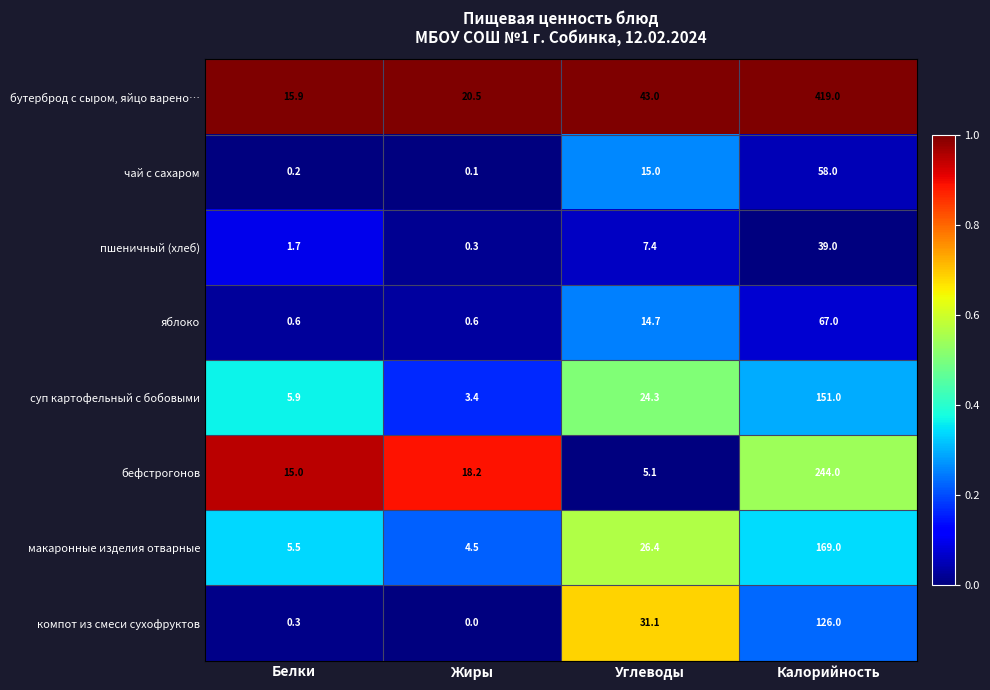

At how many categories does at least one series exceed 0?

4